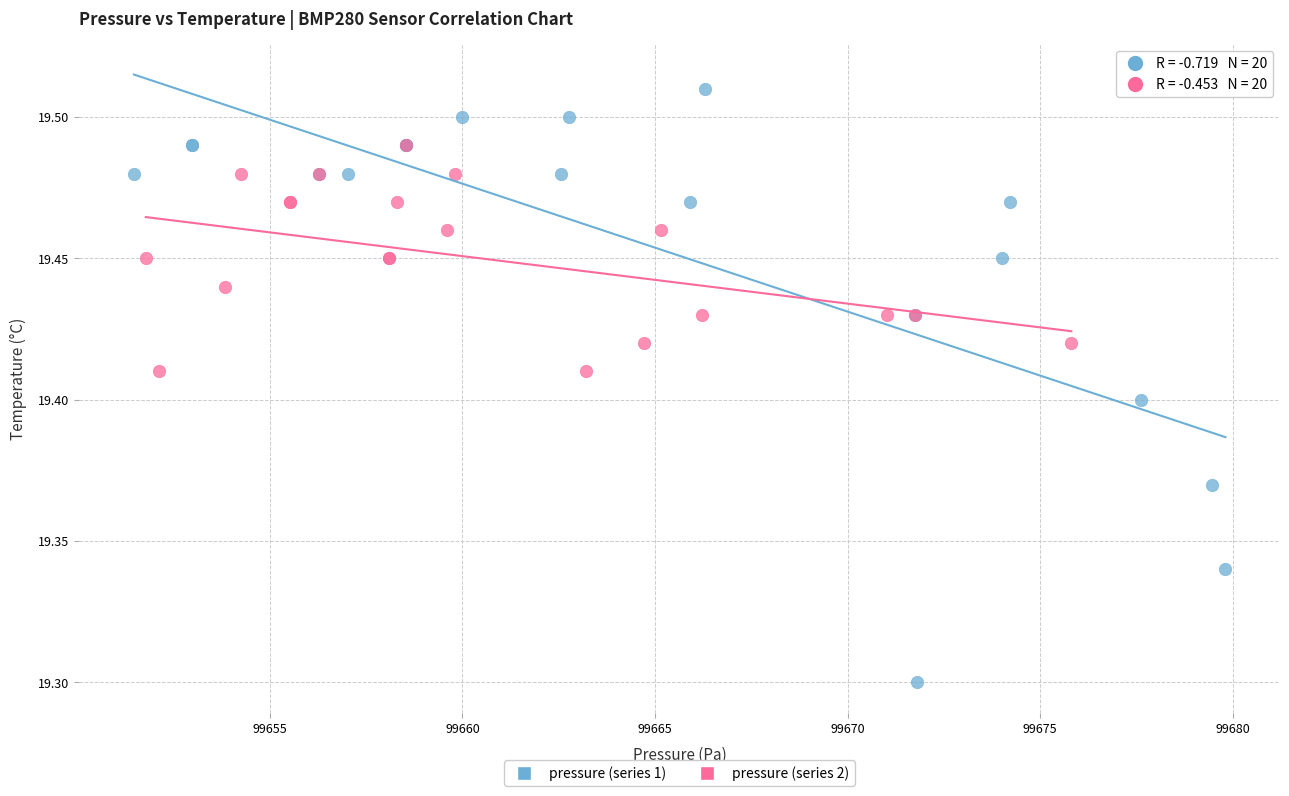

Which series reaches the minimum Y coordinate?

pressure (series 1)